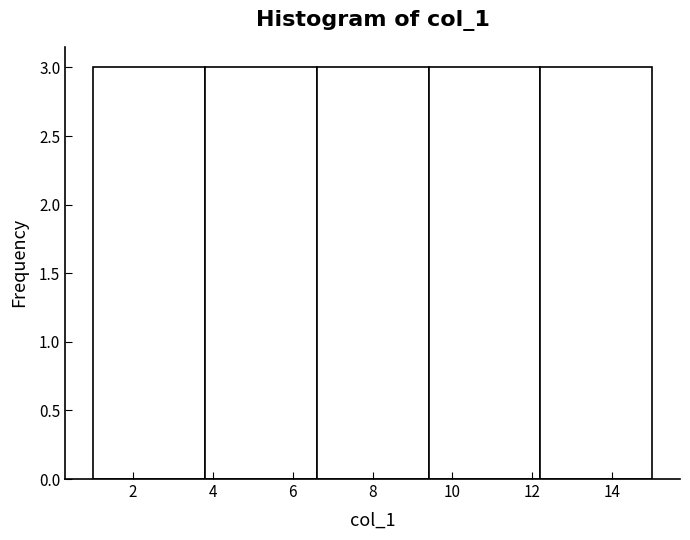

Reading left to right, transcribe this chart: for each bar, give the range it covers on the x-axis and its height. The values are not printed on the chart, so give them approximately, as read against the axis.

1.0 to 3.8: 3
3.8 to 6.6: 3
6.6 to 9.4: 3
9.4 to 12.2: 3
12.2 to 15.0: 3